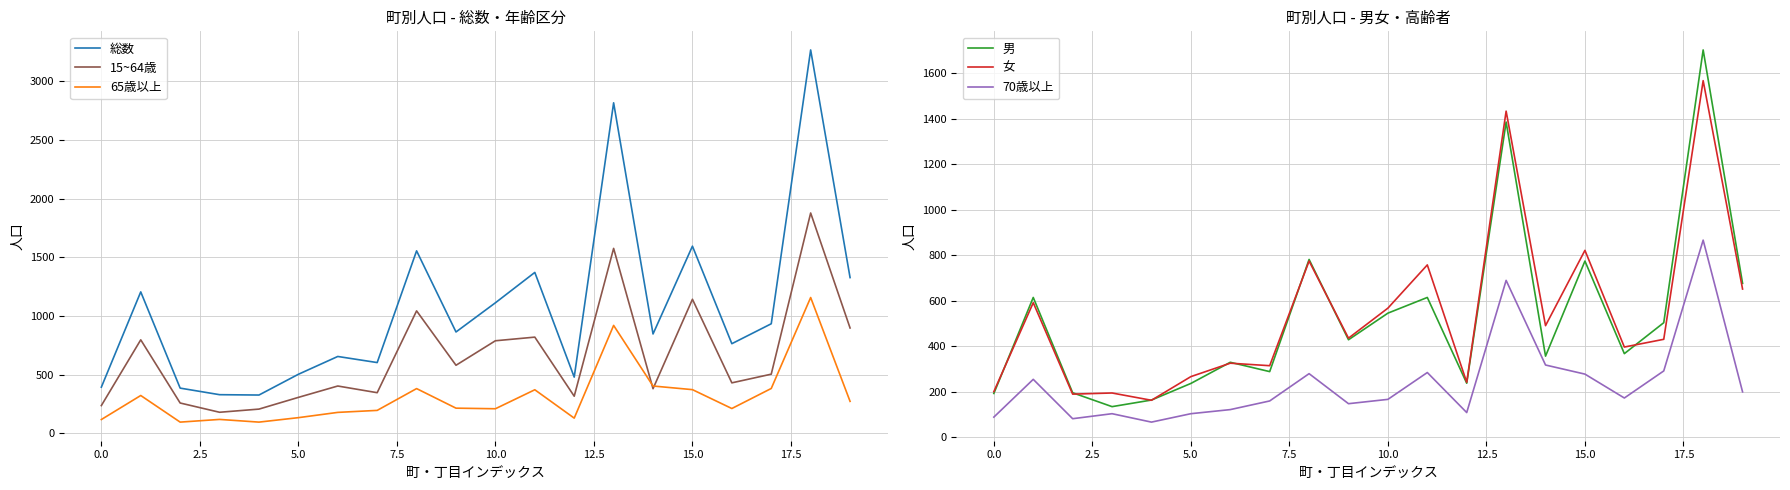

Which series has the largest total across all categories?

総数